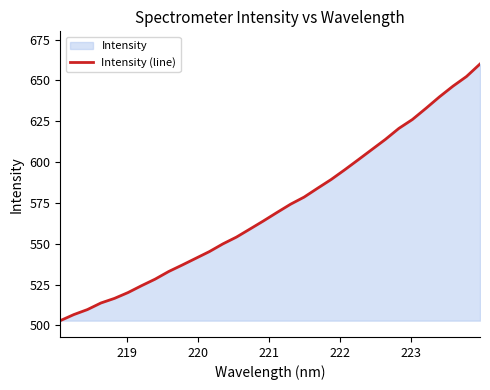

What is the smallest value displayed?

502.9